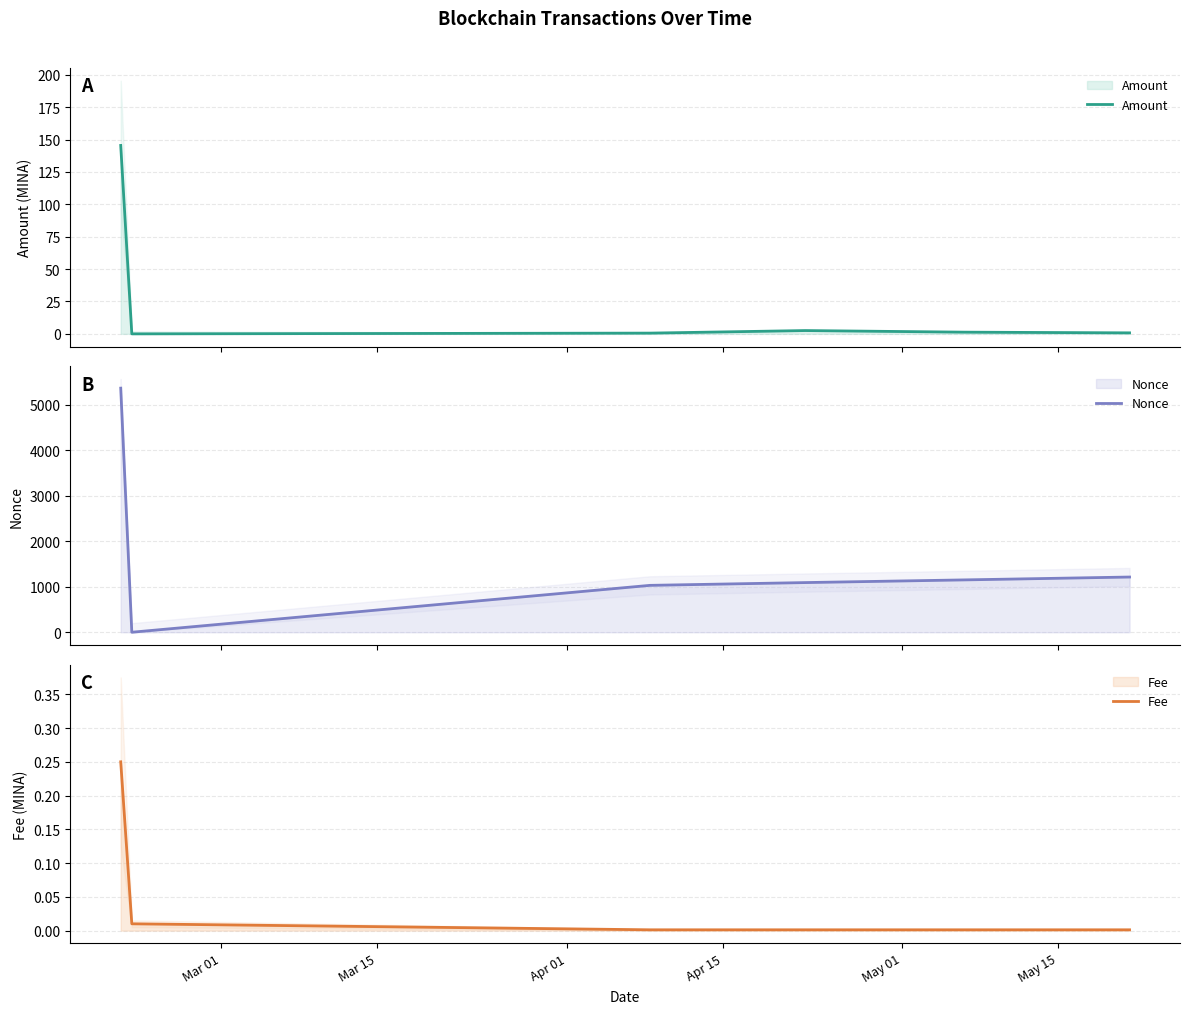

True or false: Amount has more than 2 interior local peaks.

False